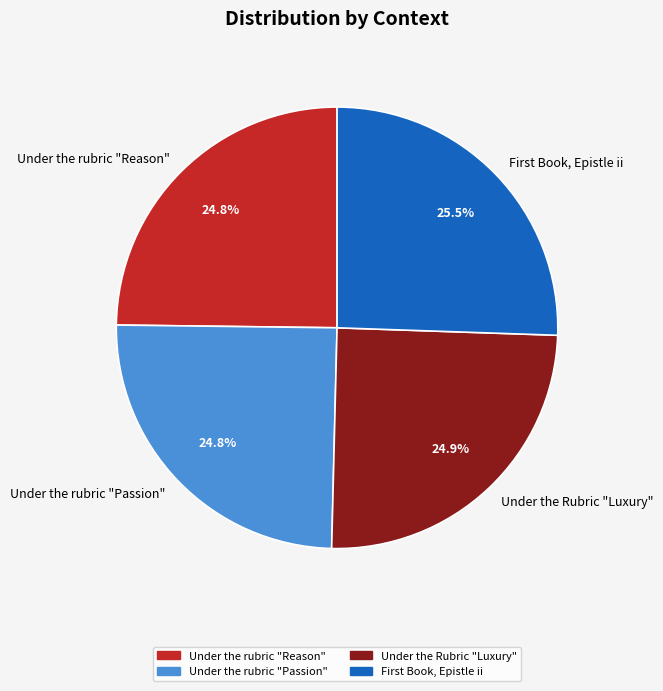

The Under the Rubric "Luxury" slice represents 30% of the pie. True or false?

False